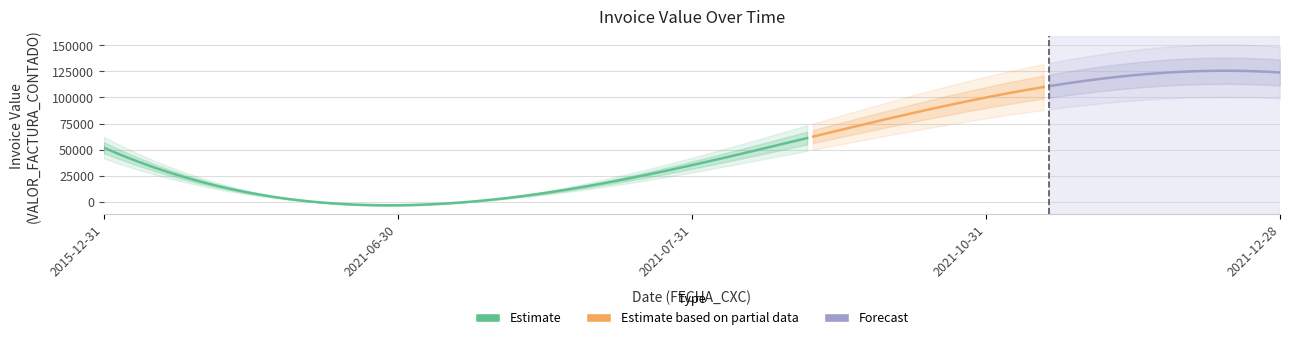

Between 2021-06-30 and 2021-10-31, which is larger?

2021-10-31